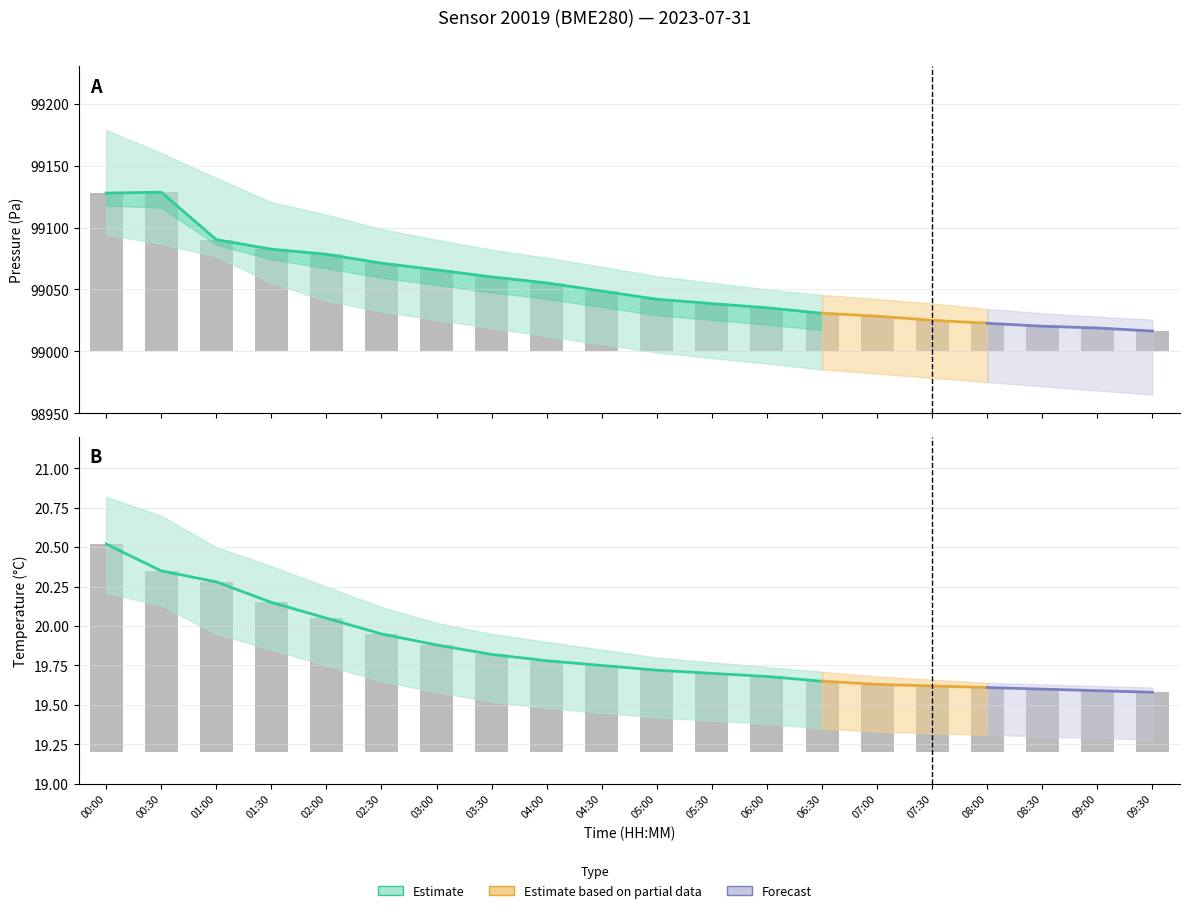

What is the smallest value displayed?

19.3